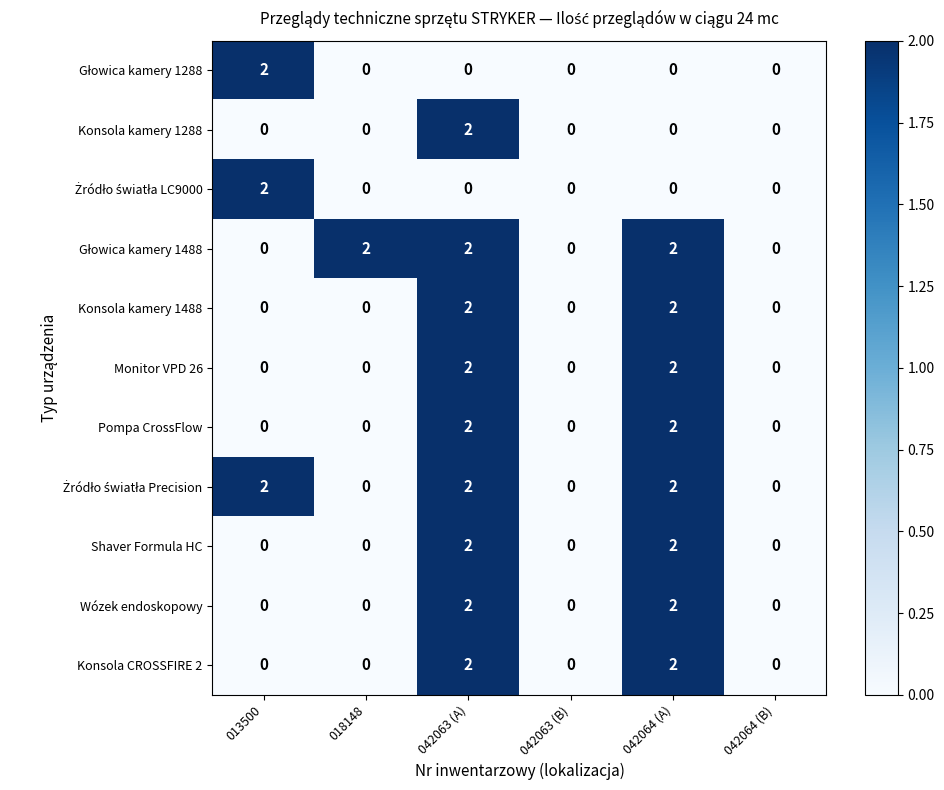

Between 042063 (A) and 042064 (A), which series saw the biggest shift?

Konsola kamery 1288